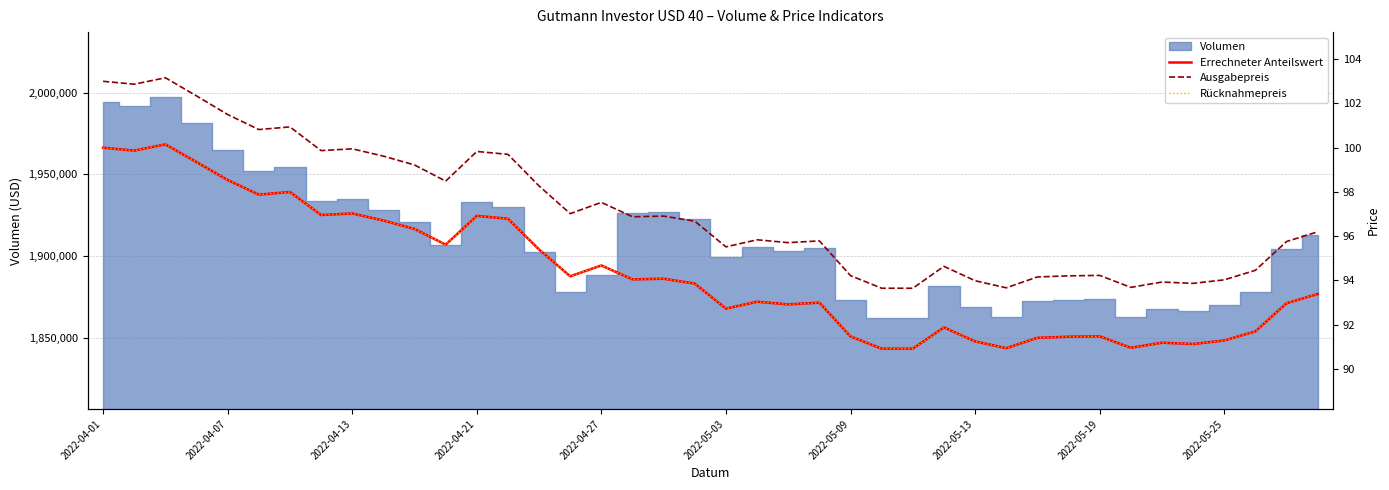

True or false: Rücknahmepreis has more than 0 interior local peaks.

True